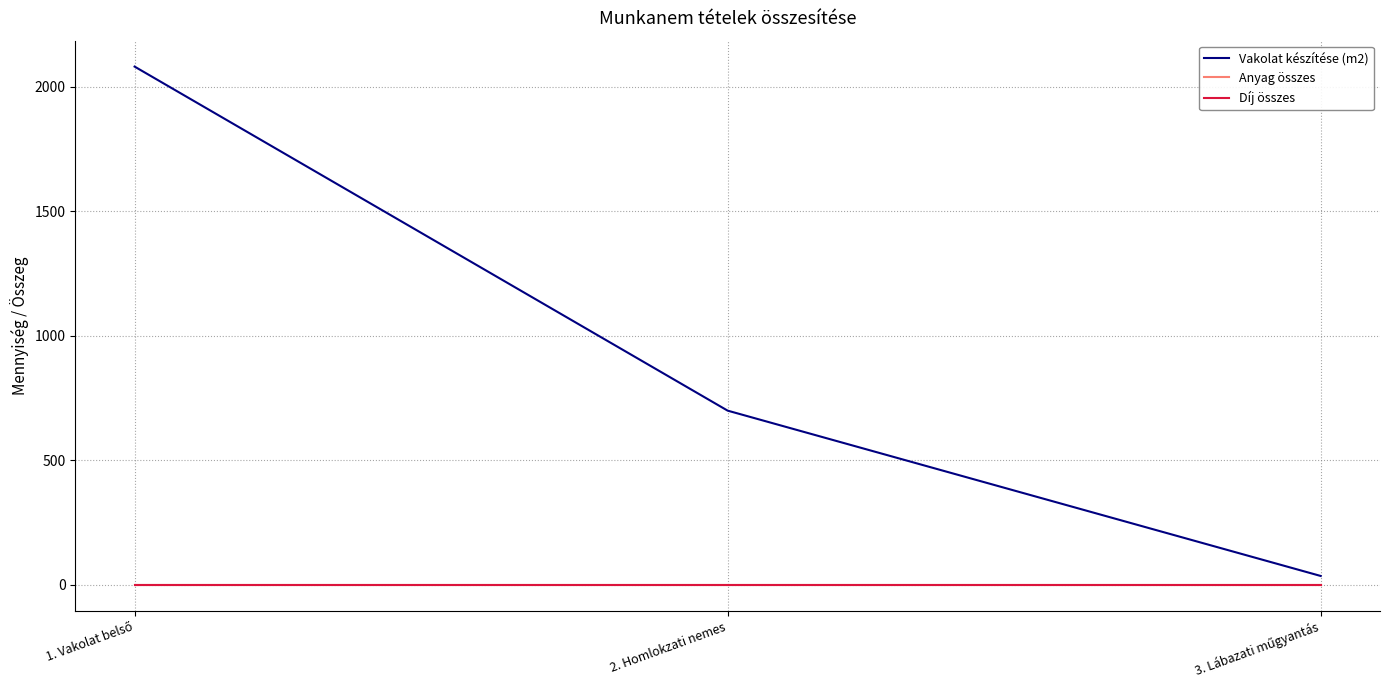

Which series has the widest spread of values?

Vakolat készítése (m2)